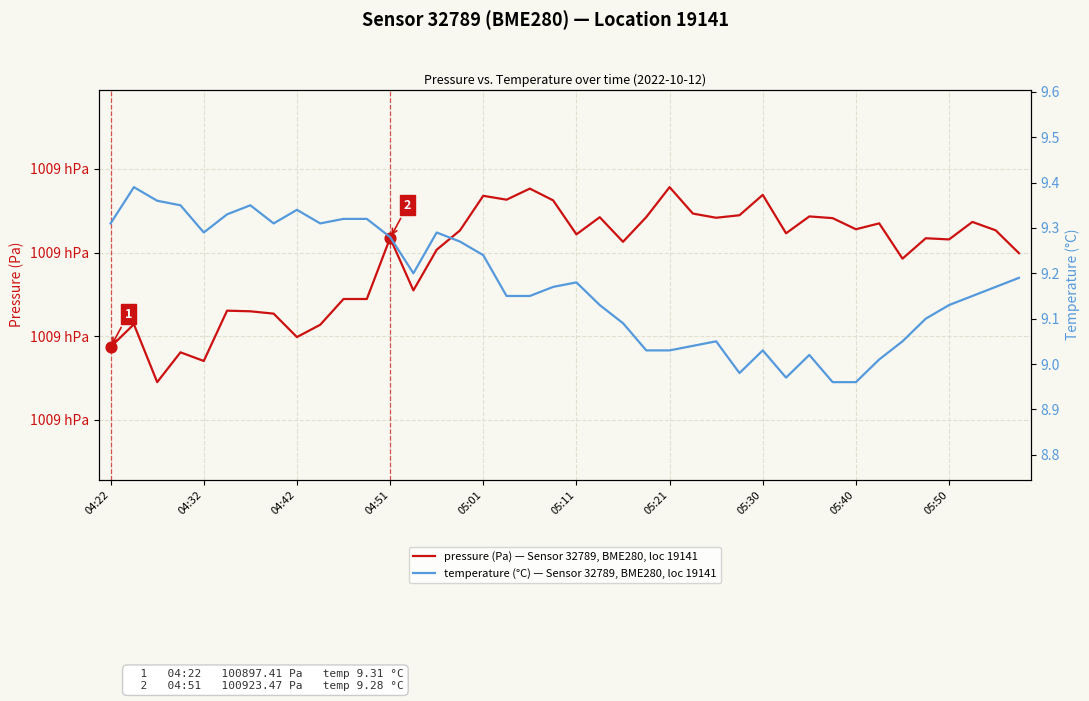

What are all the series names shown in the legend?

pressure (Pa), Sensor 32789 BME280 loc 19141, temperature (°C), Sensor 32789 BME280 loc 19141